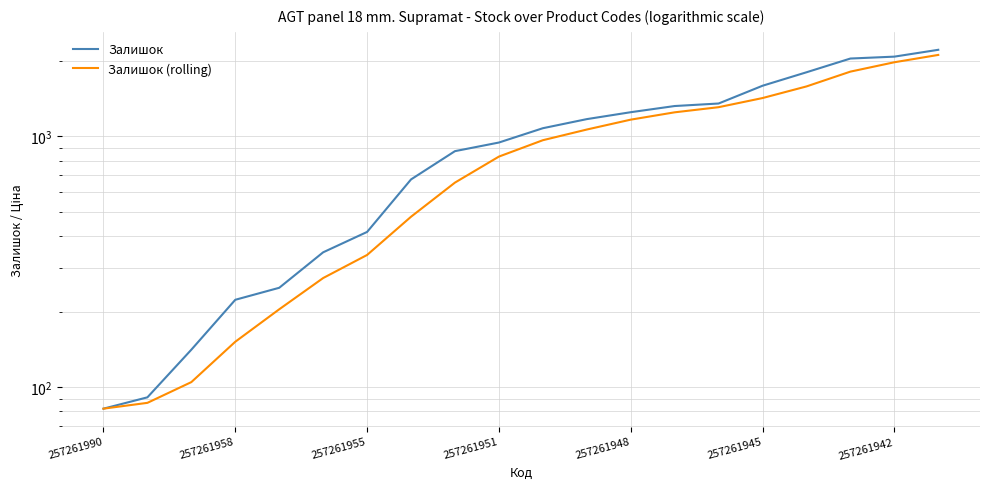

True or false: Залишок (rolling) and Залишок intersect in this chart.

False